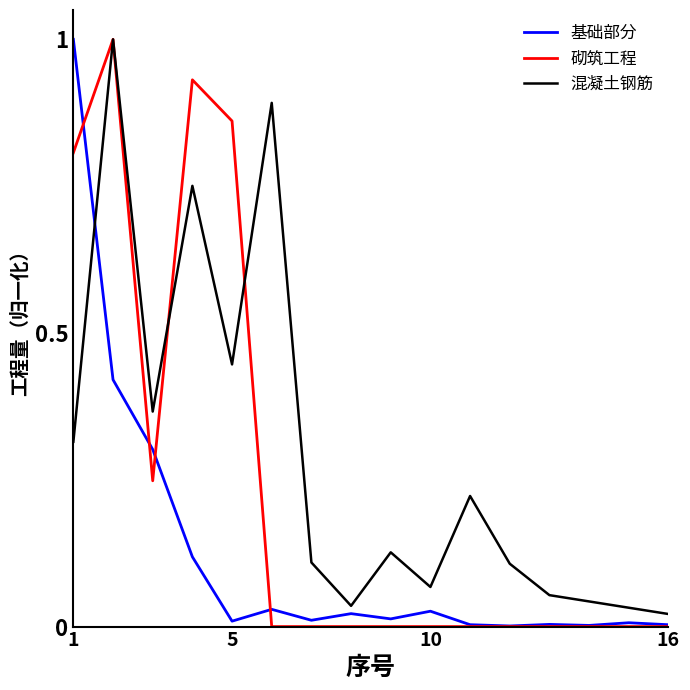

Count the number of categories in the chart.

16